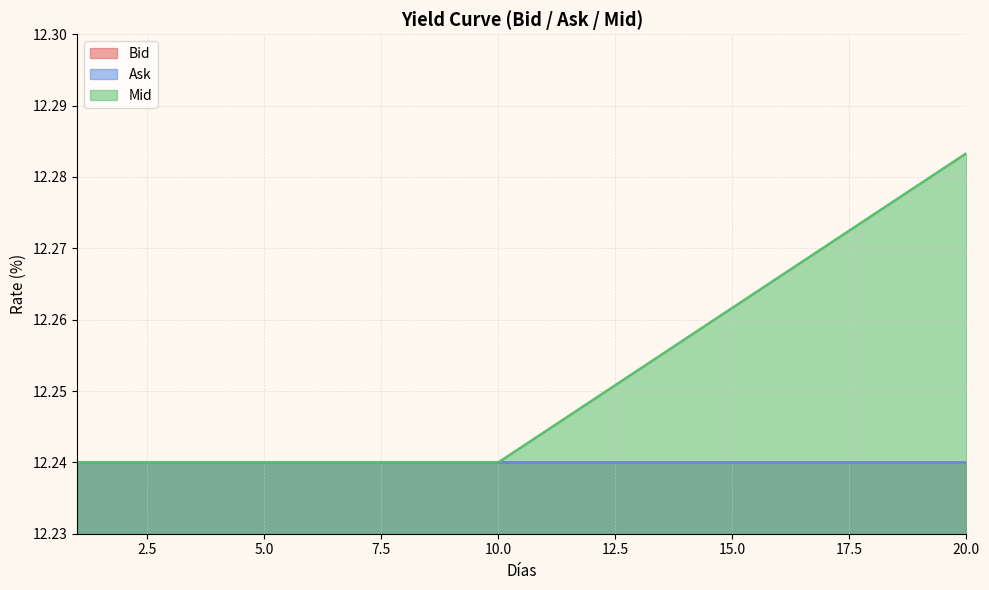

List the labels in order of Ask value, smallest first.

1, 2, 3, 4, 5, 6, 7, 8, 9, 10, 11, 12, 13, 14, 15, 16, 17, 18, 19, 20